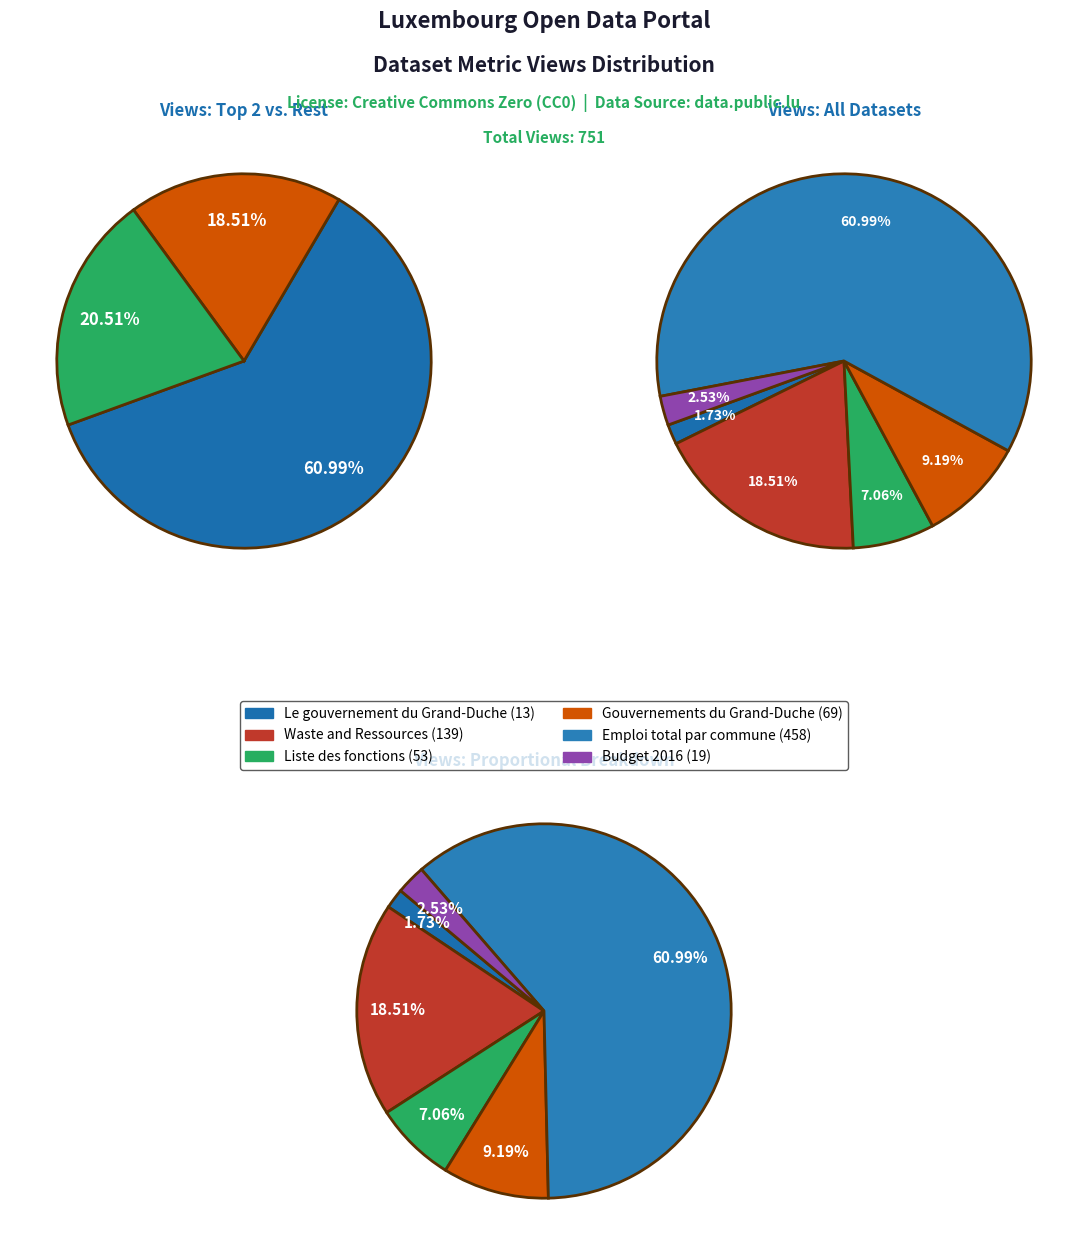

Is it true that Budget 2016 is 1% of the pie?

False